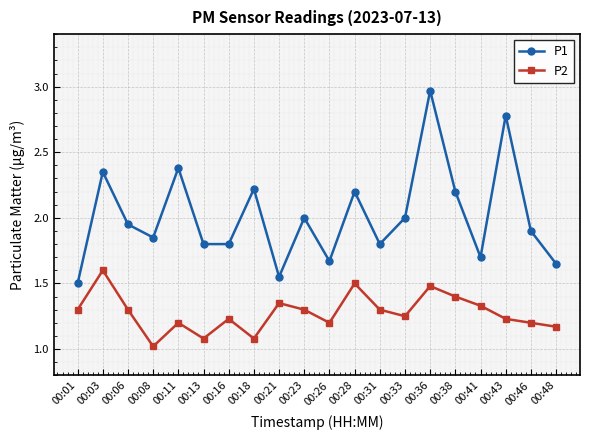

True or false: P2 and P1 cross at least once.

False